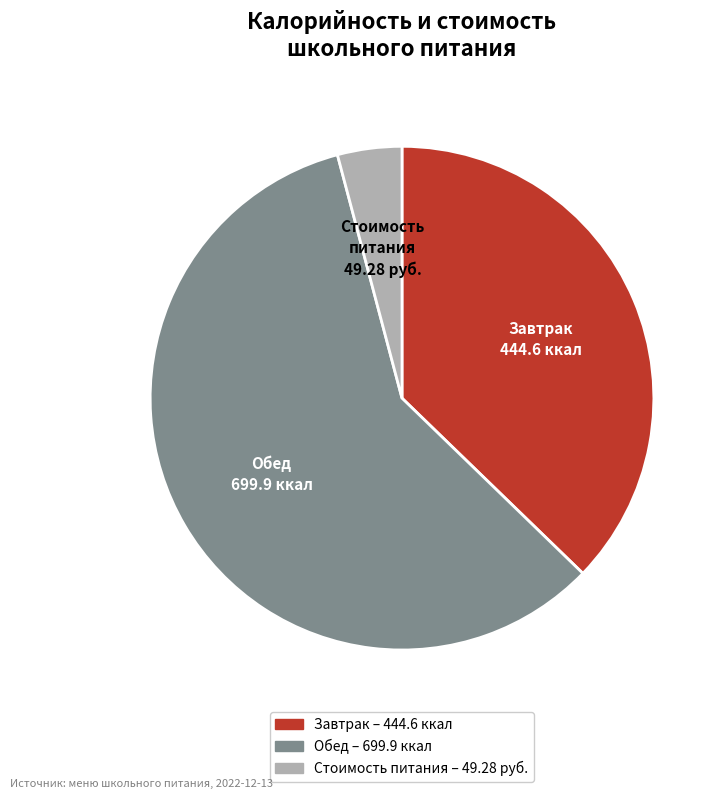

Count the number of slices in the pie.

3